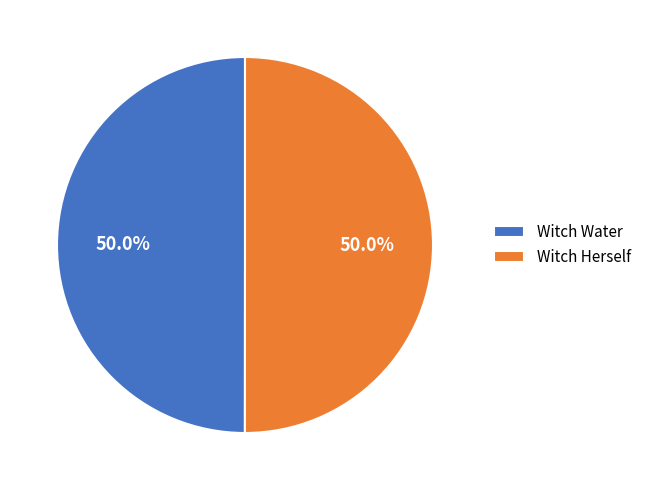

What is the total percentage of Witch Herself and Witch Water?

100.0%